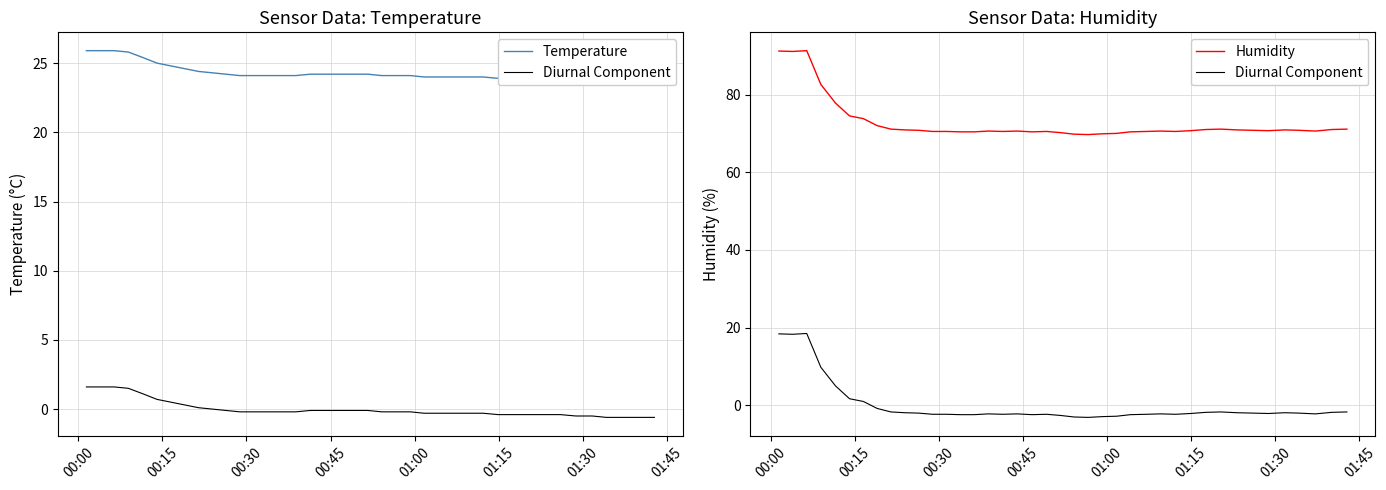

What is the difference between the second highest and second lowest values in the Diurnal Component series?

21.4